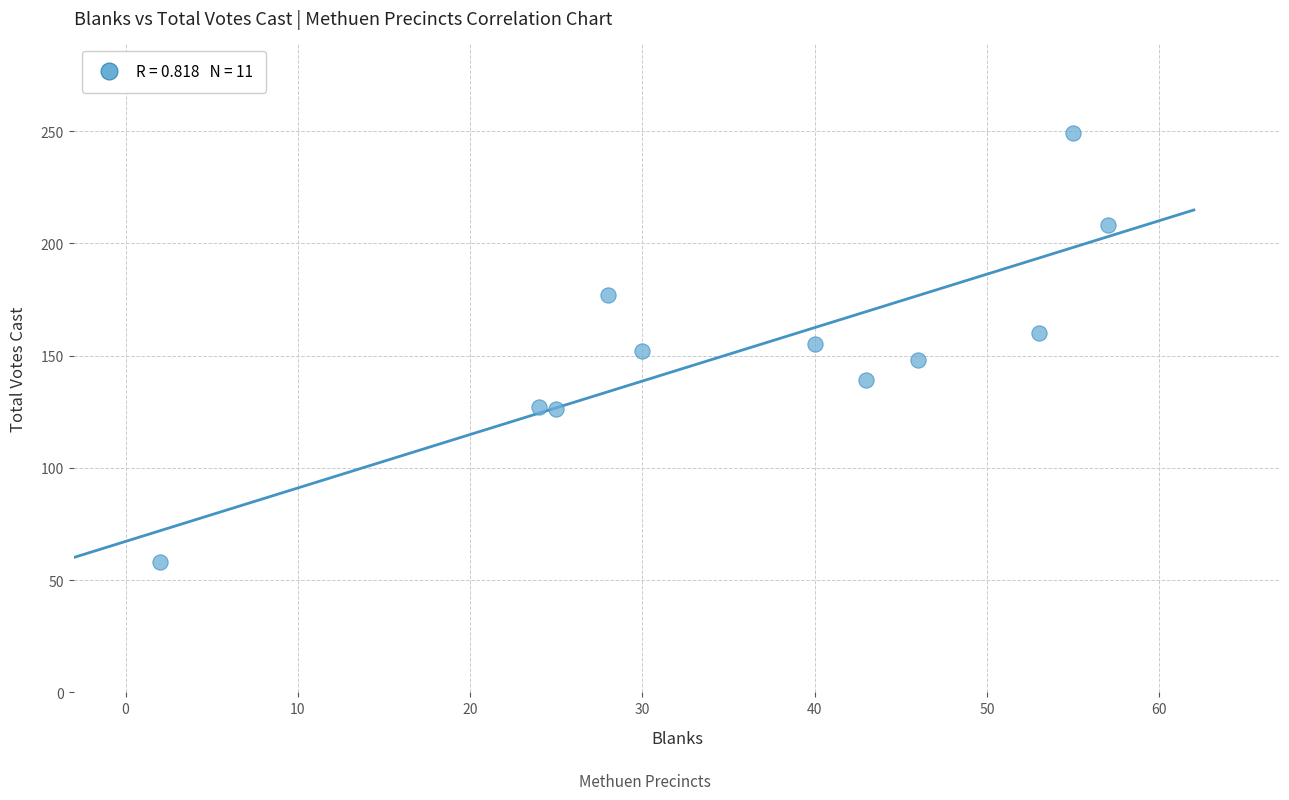

What is the range of Y values (max minus min)?

191